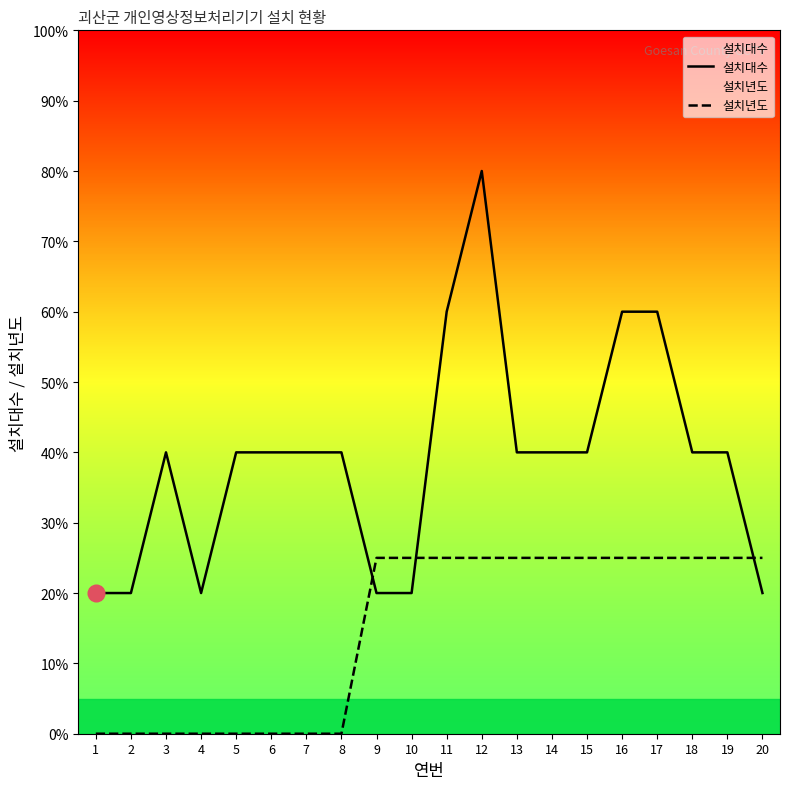

Which series has the largest total across all categories?

설치대수